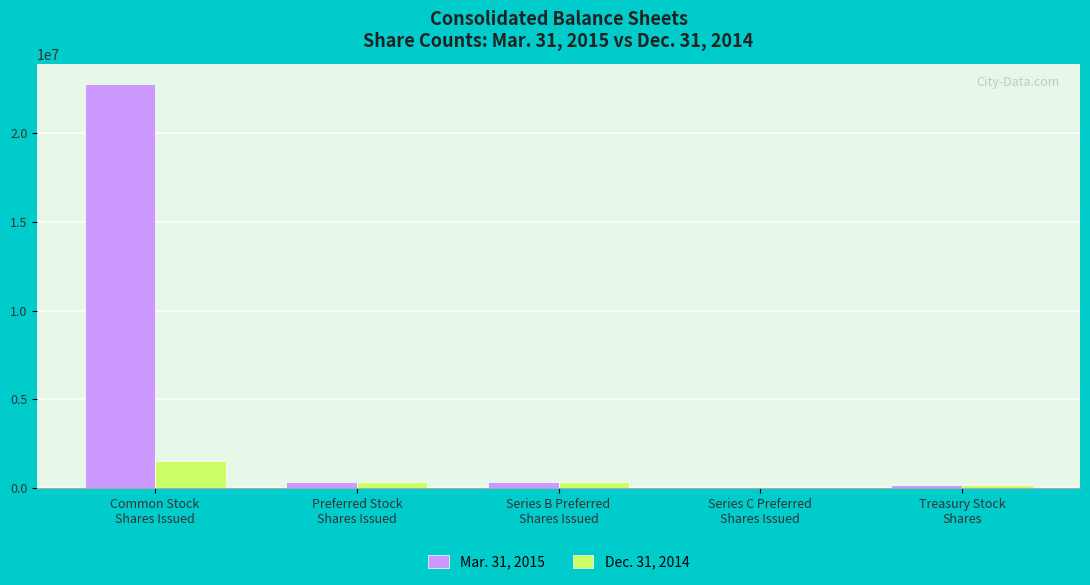

What is the sum of all Dec. 31, 2014 values?

2247502